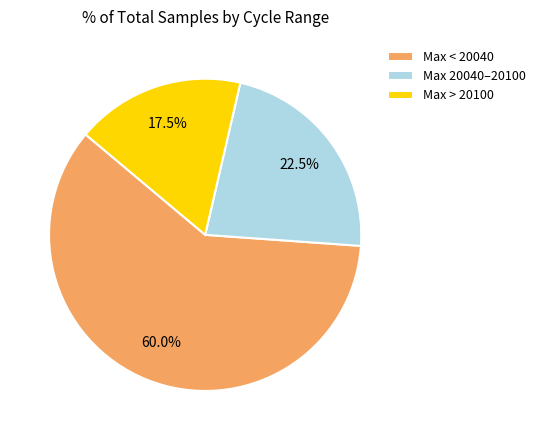

Is there any slice that represents more than half of the pie?

Yes